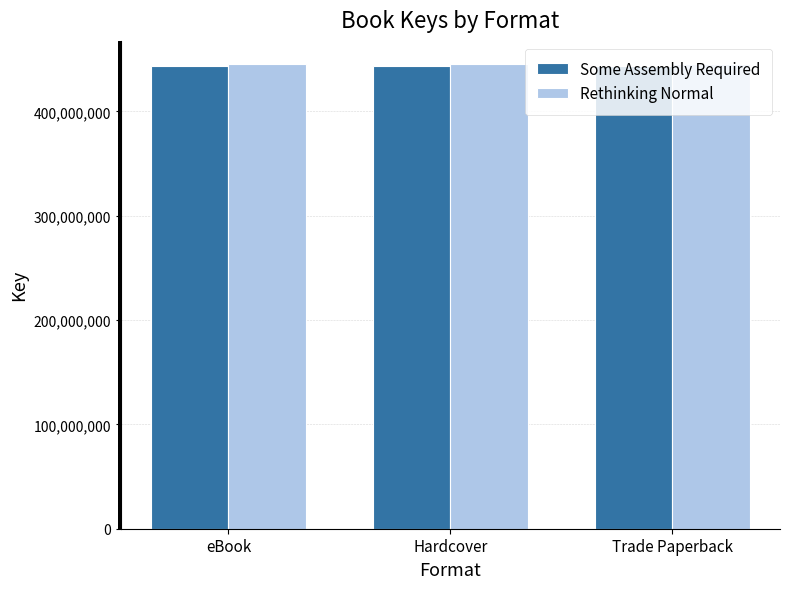

Is it true that Some Assembly Required equals 126375282 at Trade Paperback?

False